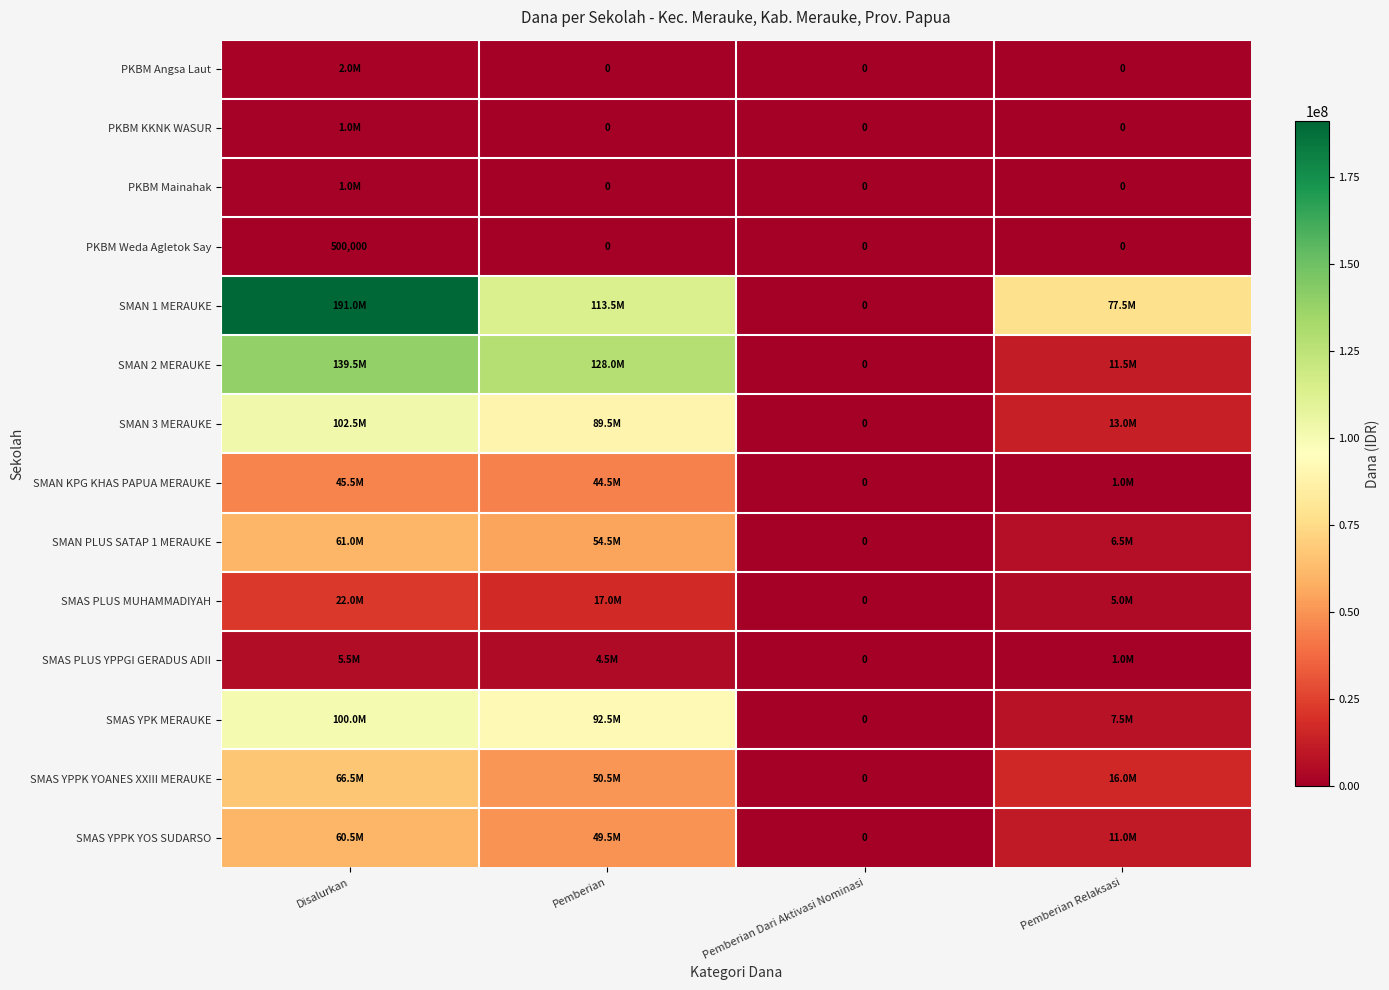

Which category has the highest value in the PKBM Weda Agletok Say series?

Disalurkan